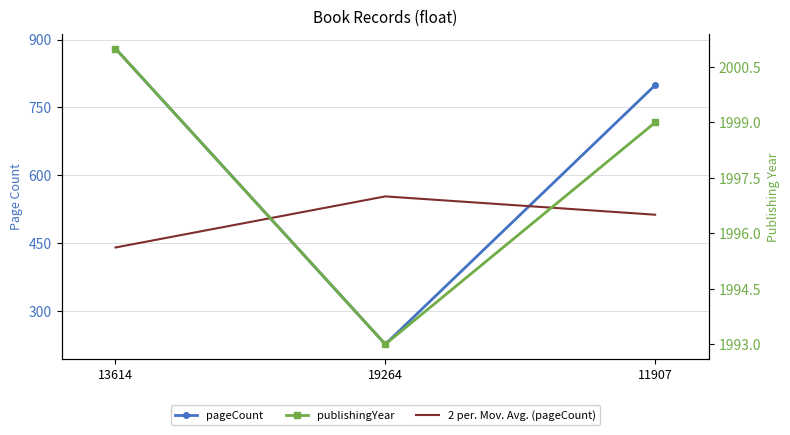

At which category is the sum across all series the highest?

13614